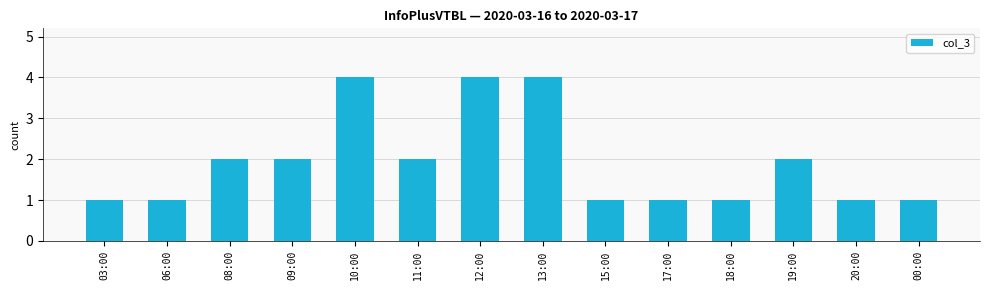

What is the maximum value shown in the chart?

4